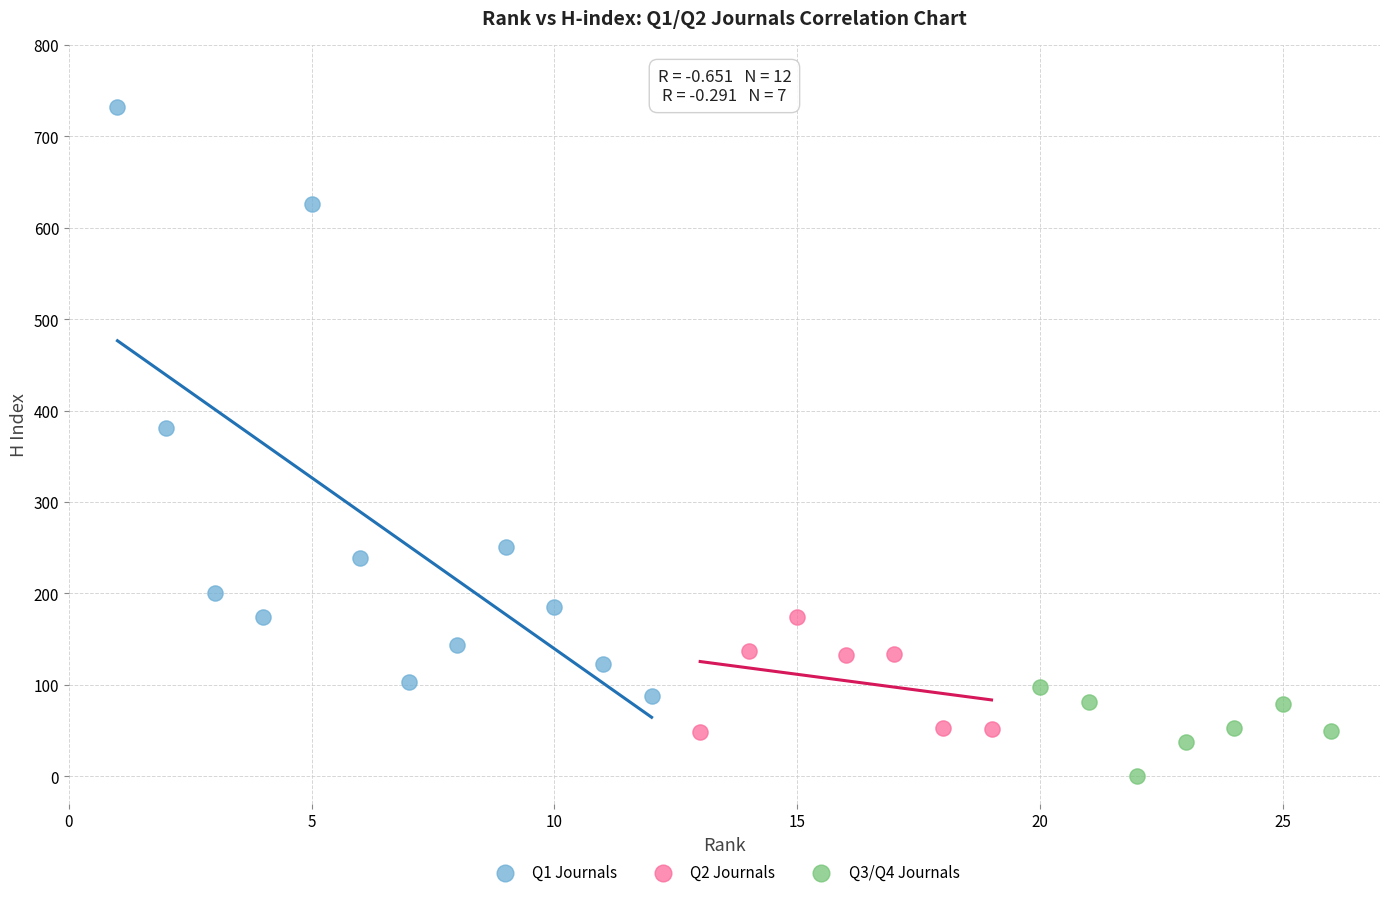

Which series contains the lowest Y value?

Q3/Q4 Journals